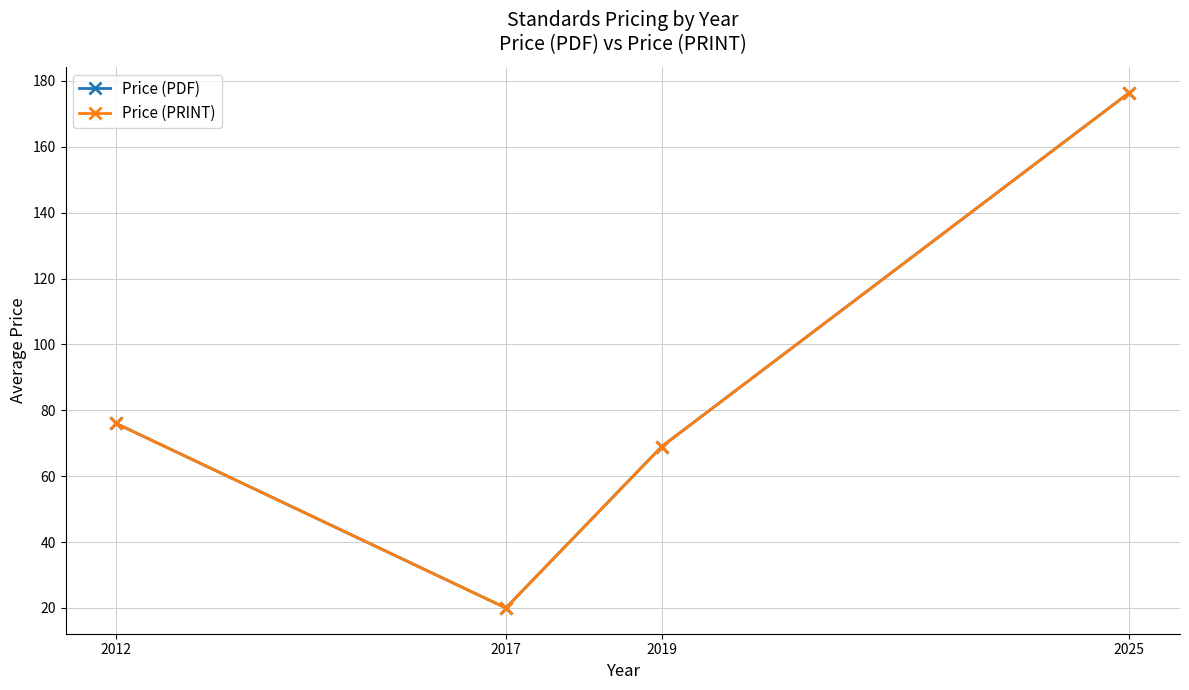

Is this an area chart (filled region under the line)?

No